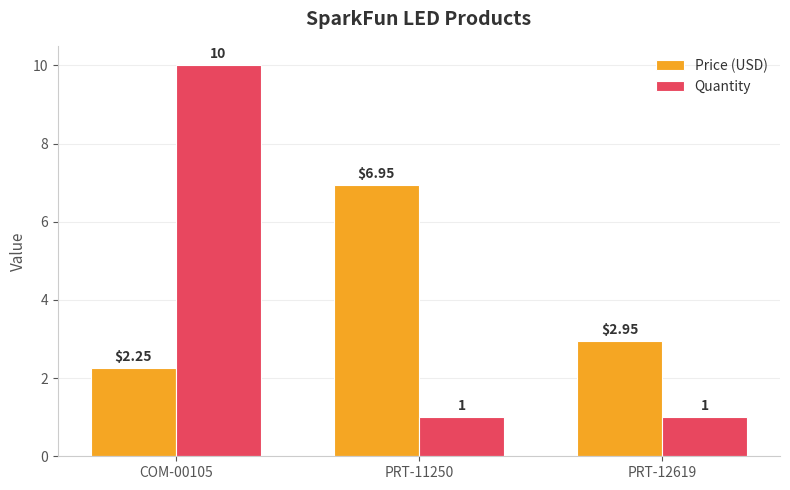

At PRT-11250, list the series in order from largest to smallest.

Price (USD), Quantity